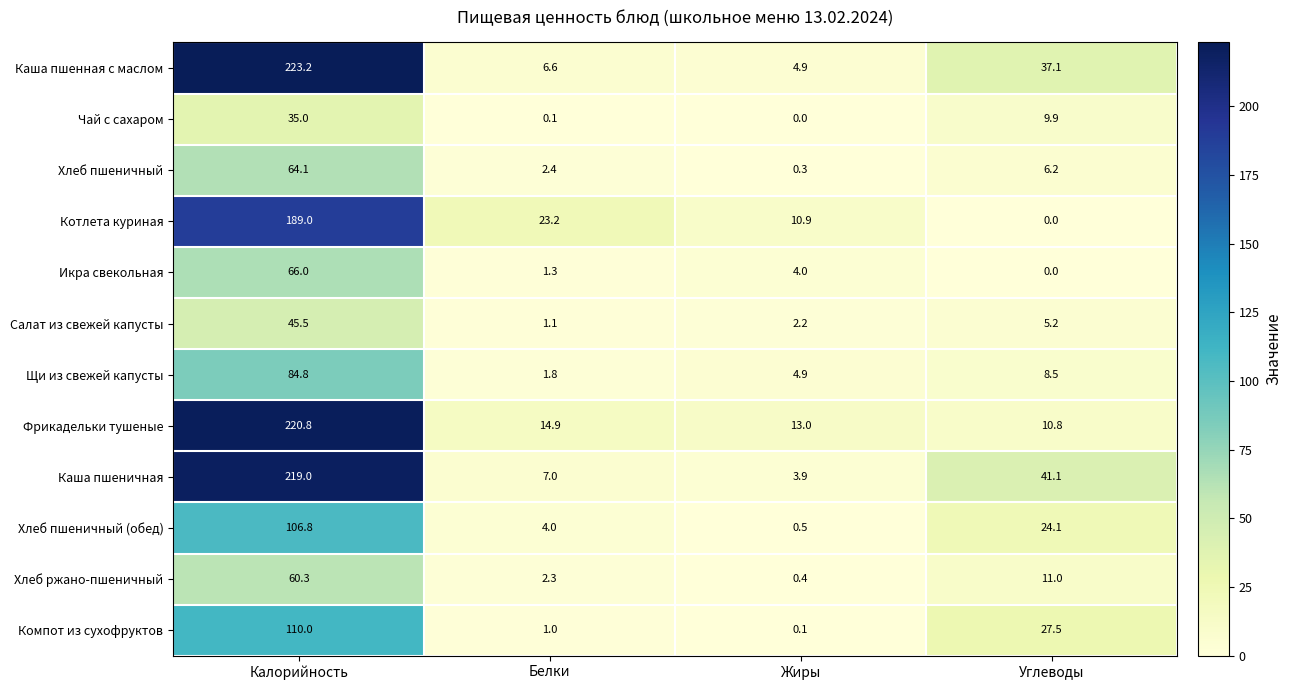

Which label corresponds to the largest value in the chart?

Калорийность